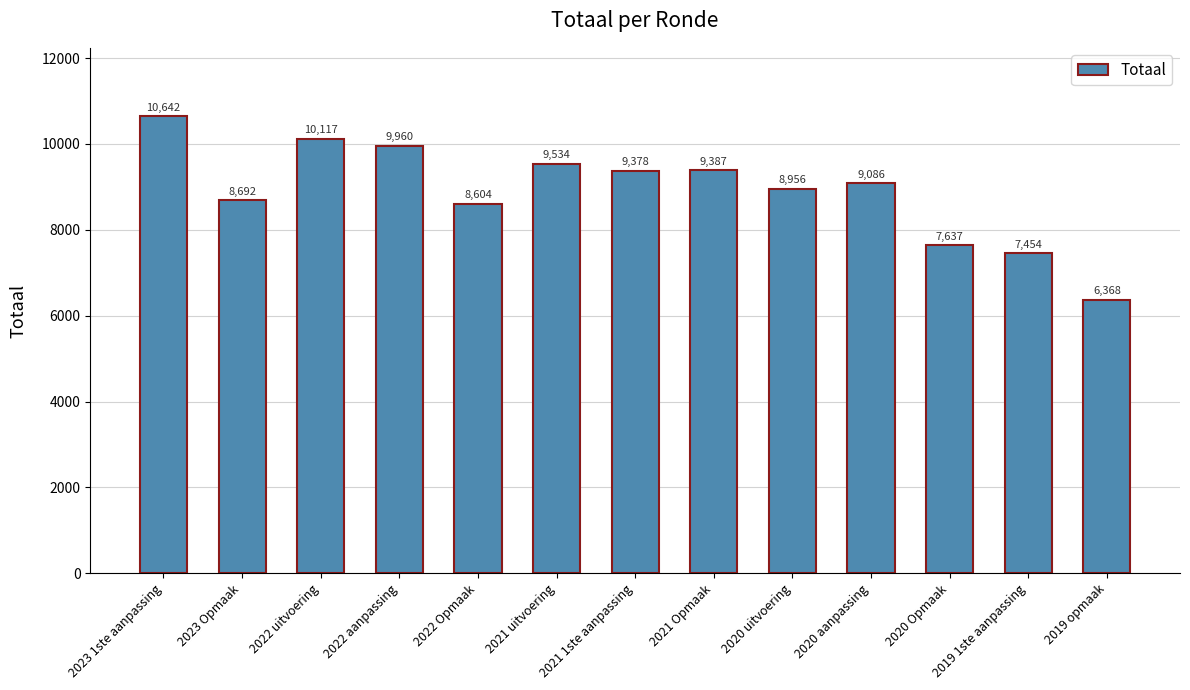

What is the difference between the second highest and minimum values?

3749